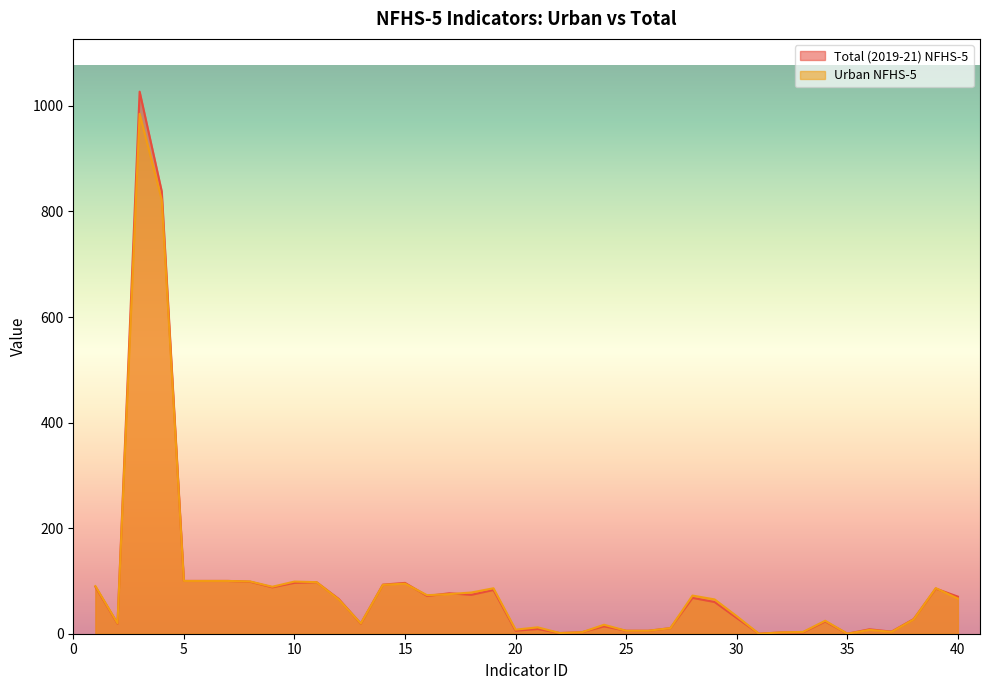

Rank the series by their average value, from lowest to highest.

Urban NFHS-5, Total (2019-21) NFHS-5